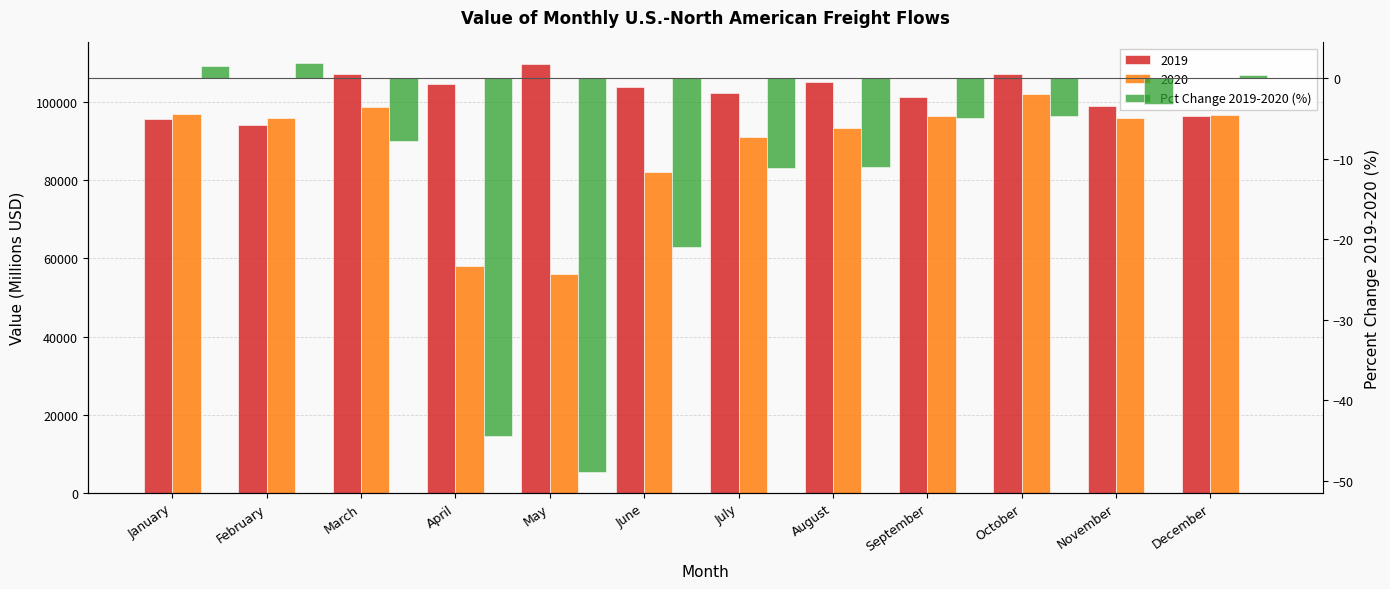

What is the minimum value shown in the chart?

-48.9